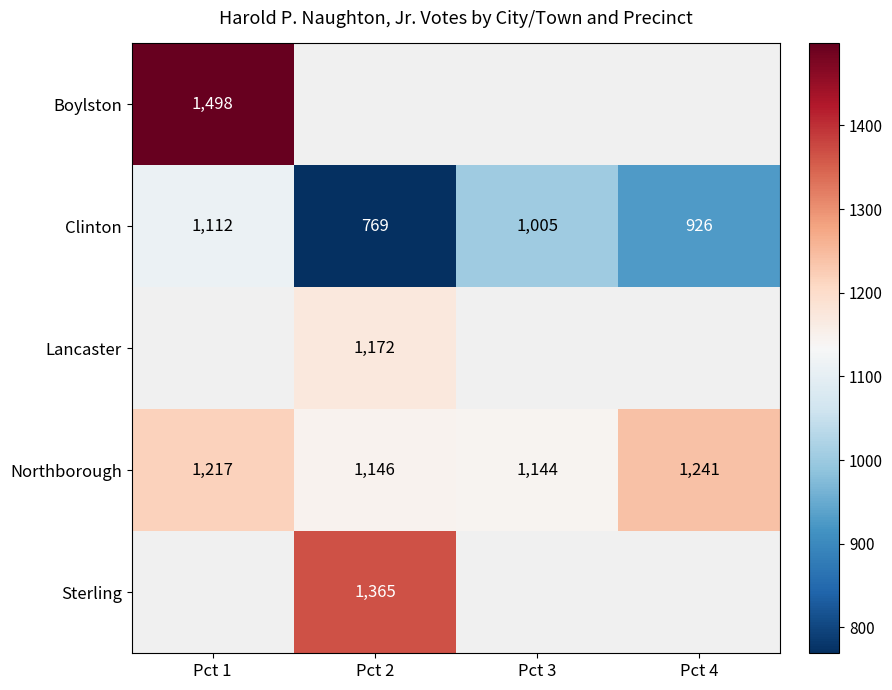

What is the minimum value for Northborough?

1144